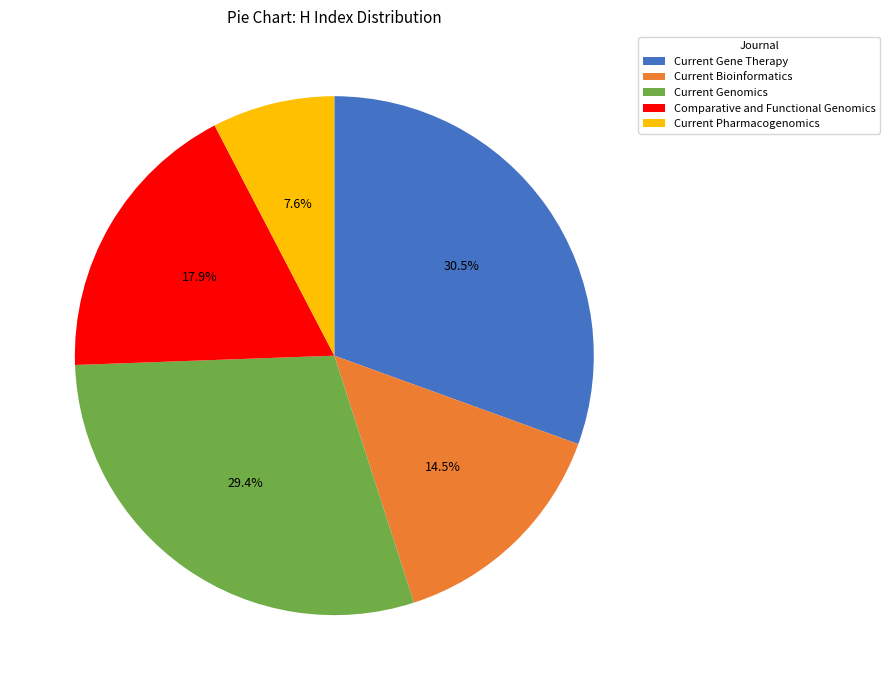

How many segments does this pie chart have?

5